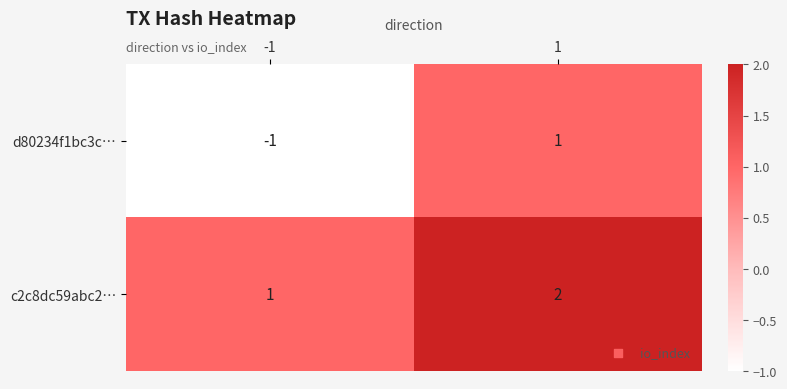

What is the total value across all series at 1?

3